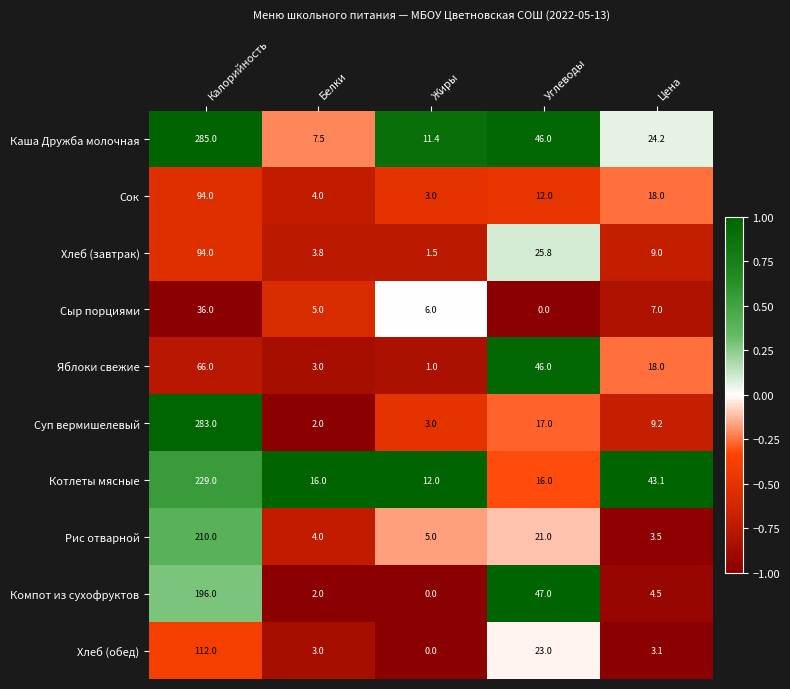

Which series has the widest spread of values?

Суп вермишелевый